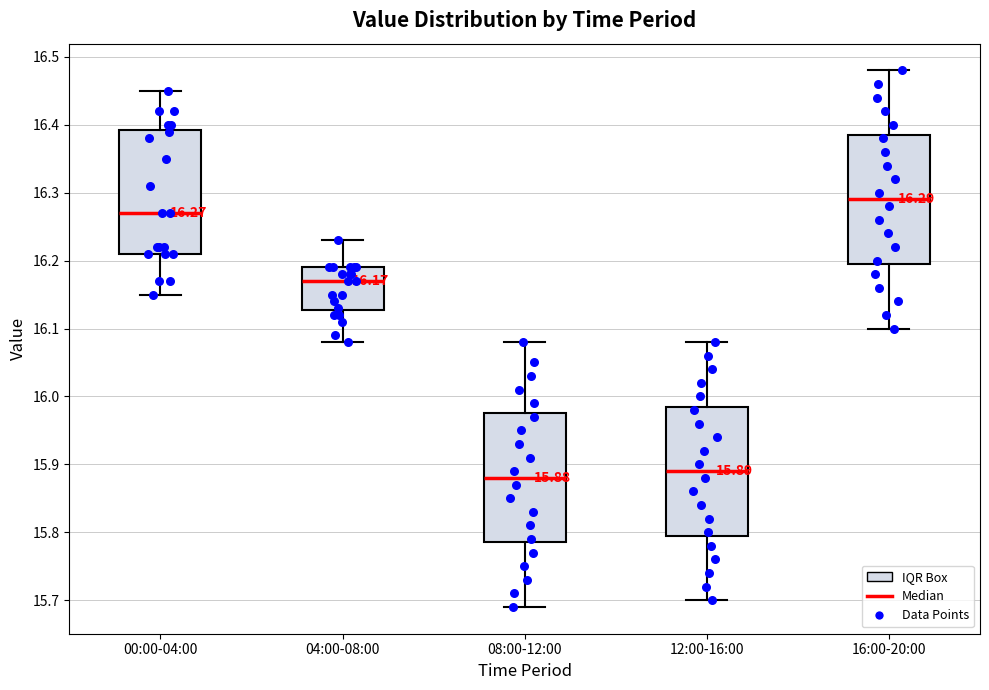

Which box's median line is the highest?

16:00-20:00